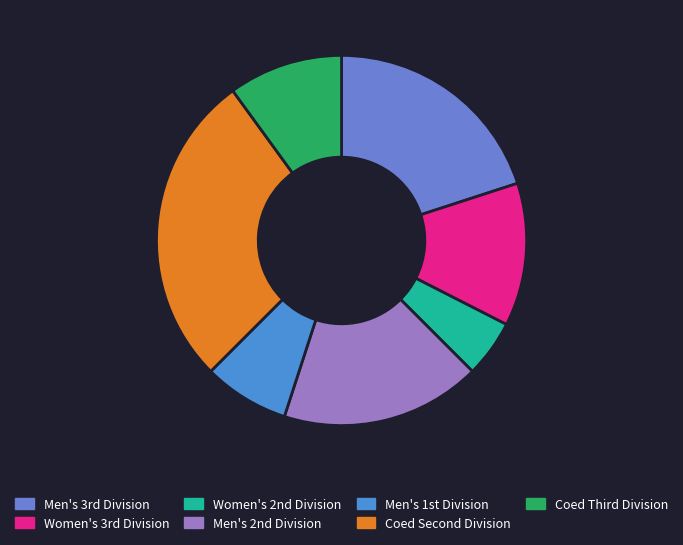

To the nearest percent, what is the difference between the largest and smallest slice percentages?

22%